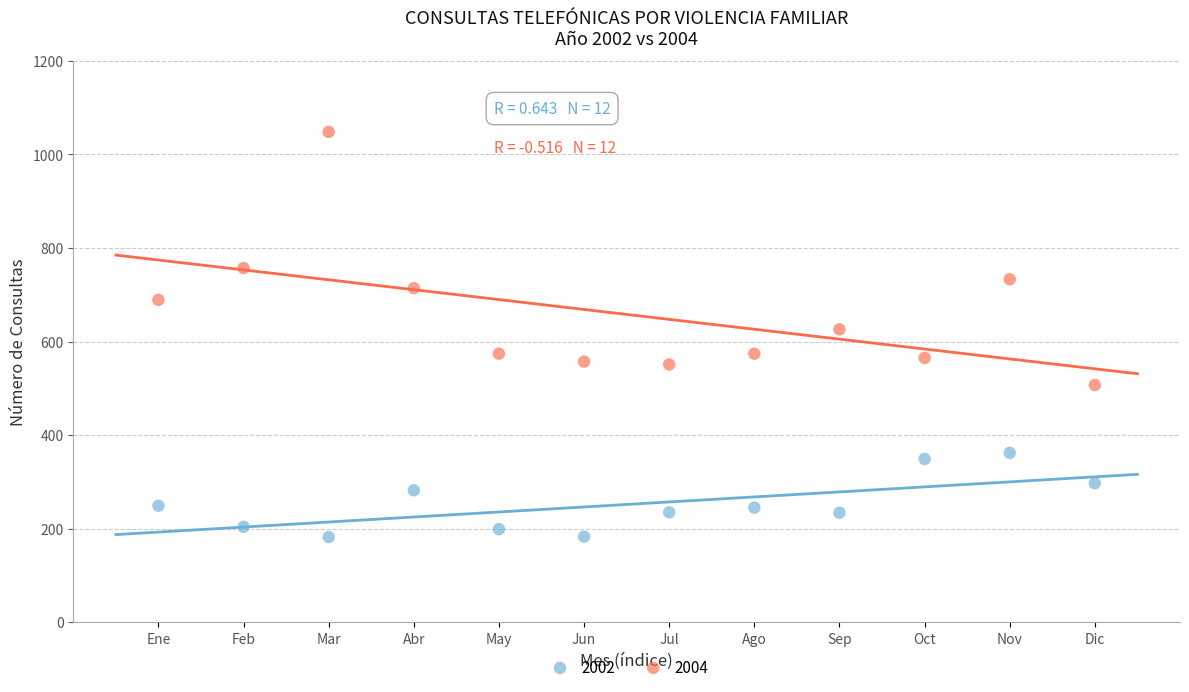

Which series reaches the minimum Y coordinate?

2002